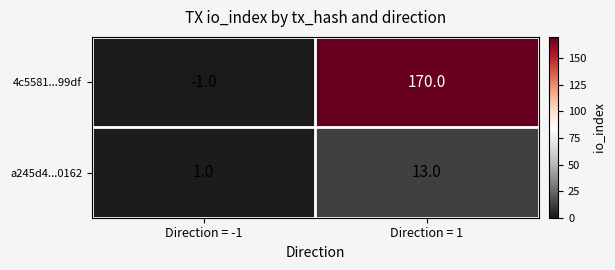

True or false: a245d4...0162 has a value of 9 at Direction = 1.

False